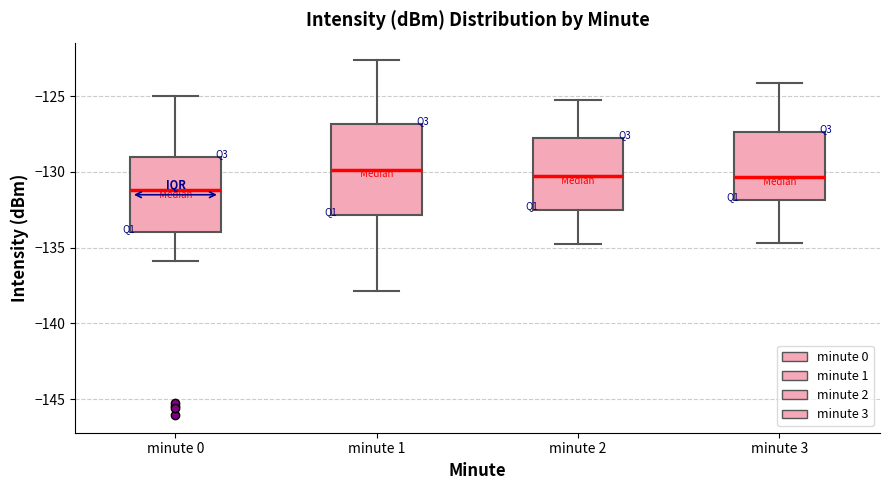

Which box is the tallest, from its lower edge to its upper edge?

minute 1